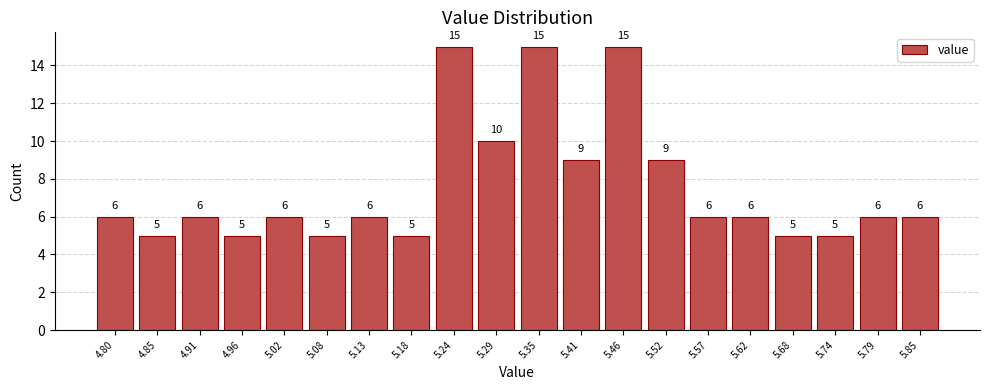

Reading left to right, transcribe all the data shown in this chart.

6	5	6	5	6	5	6	5	15	10	15	9	15	9	6	6	5	5	6	6